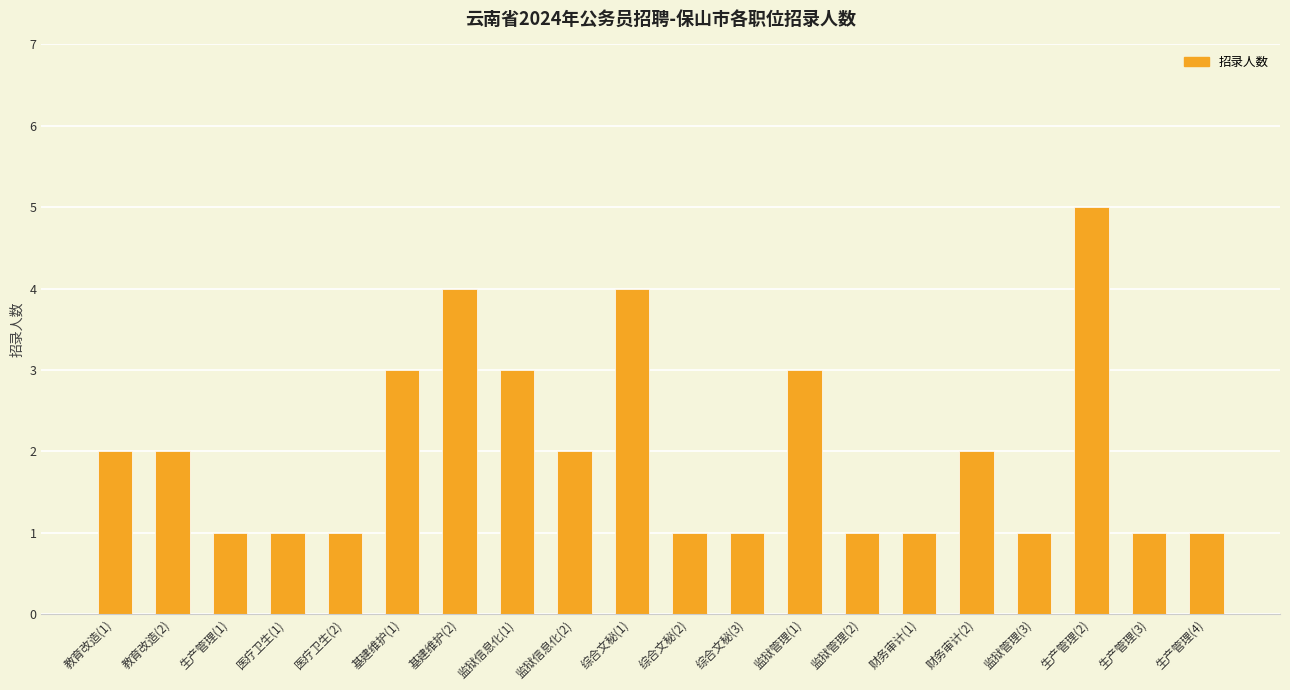

What is the difference between the maximum and minimum values?

4